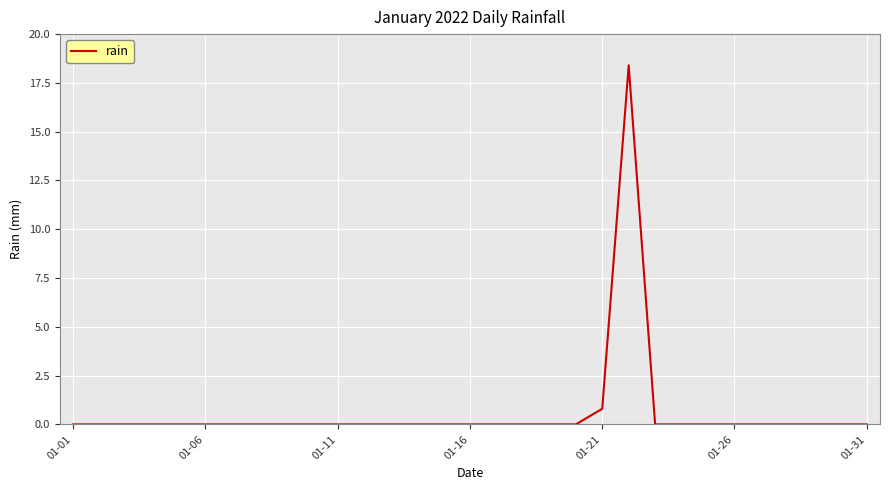

Reading right to left, what are all the values shown in this chart?

0.0	0.0	0.0	0.0	0.0	0.0	0.0	0.0	0.0	18.4	0.8	0.0	0.0	0.0	0.0	0.0	0.0	0.0	0.0	0.0	0.0	0.0	0.0	0.0	0.0	0.0	0.0	0.0	0.0	0.0	0.0